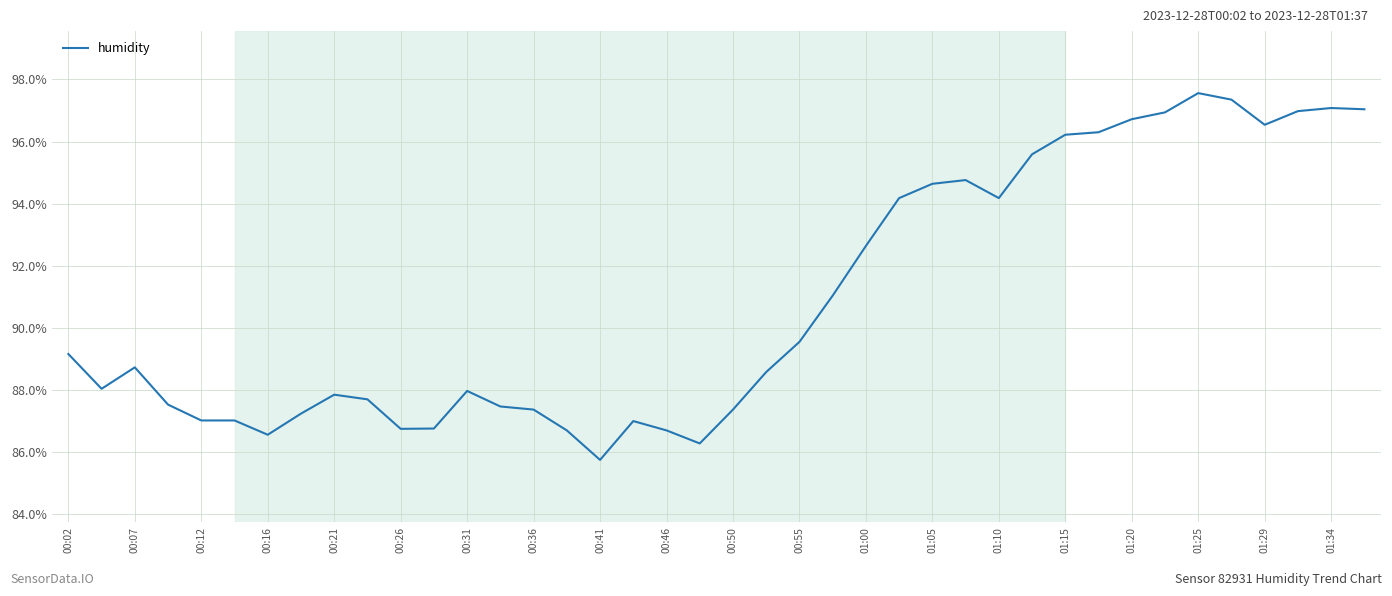

What is the difference between the maximum and minimum values?

11.8